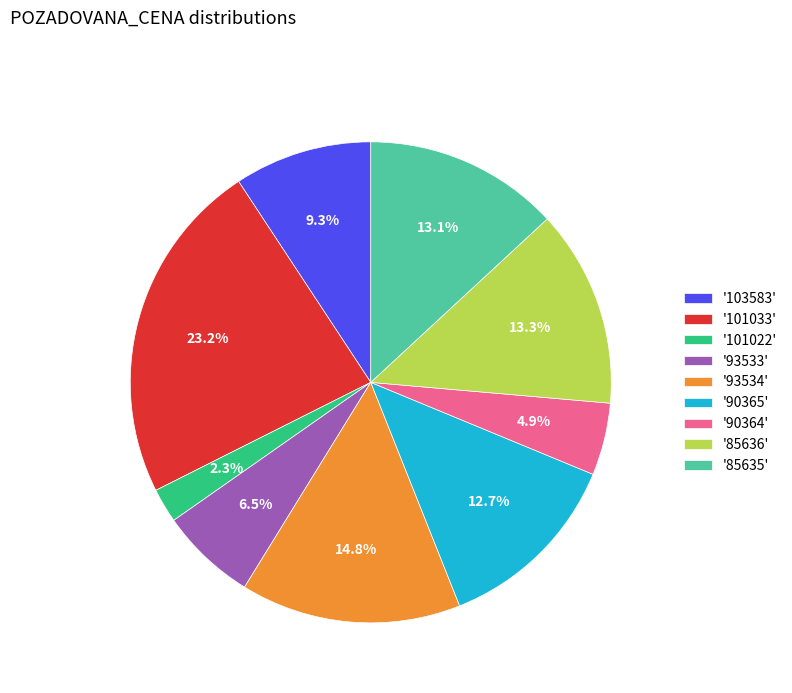

Which category has the biggest portion of the pie?

'101033'